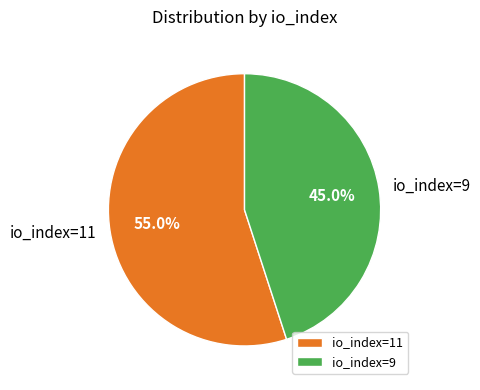

To the nearest percent, what is the average slice percentage?

50%